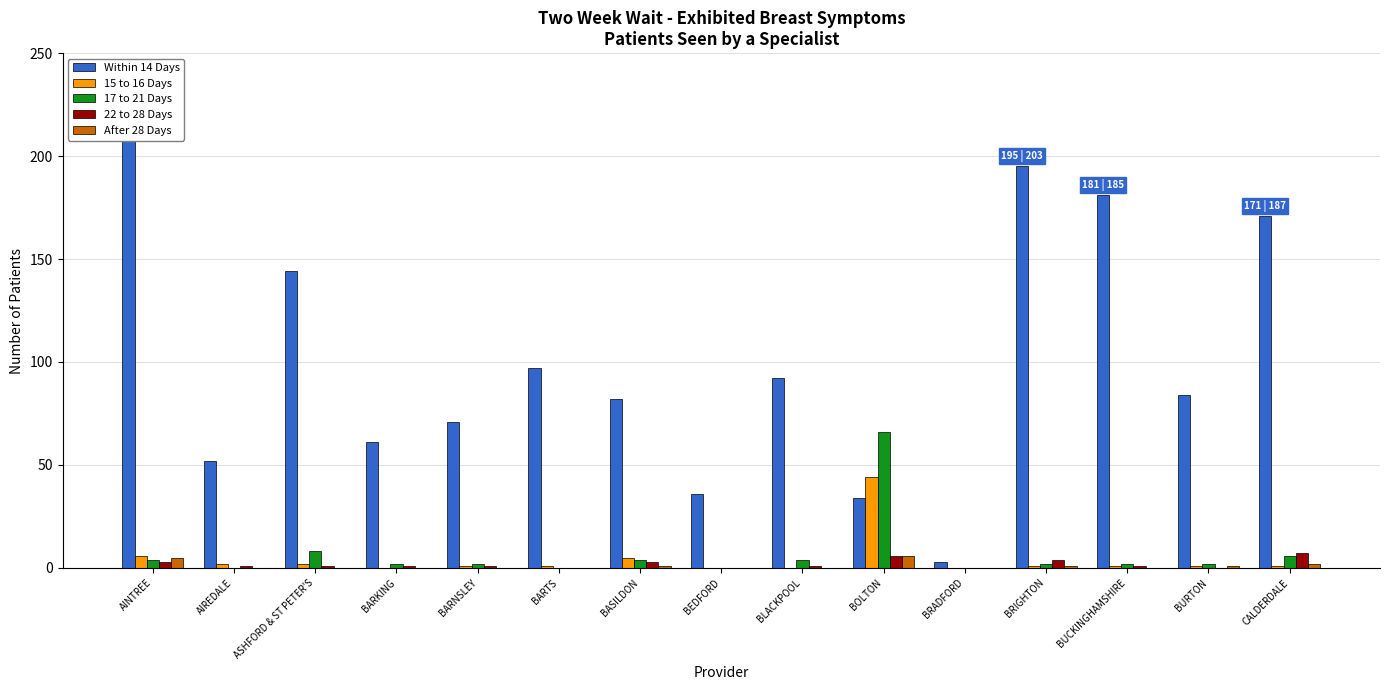

List the series in order of their peak value, highest first.

Within 14 Days, 17 to 21 Days, 15 to 16 Days, 22 to 28 Days, After 28 Days